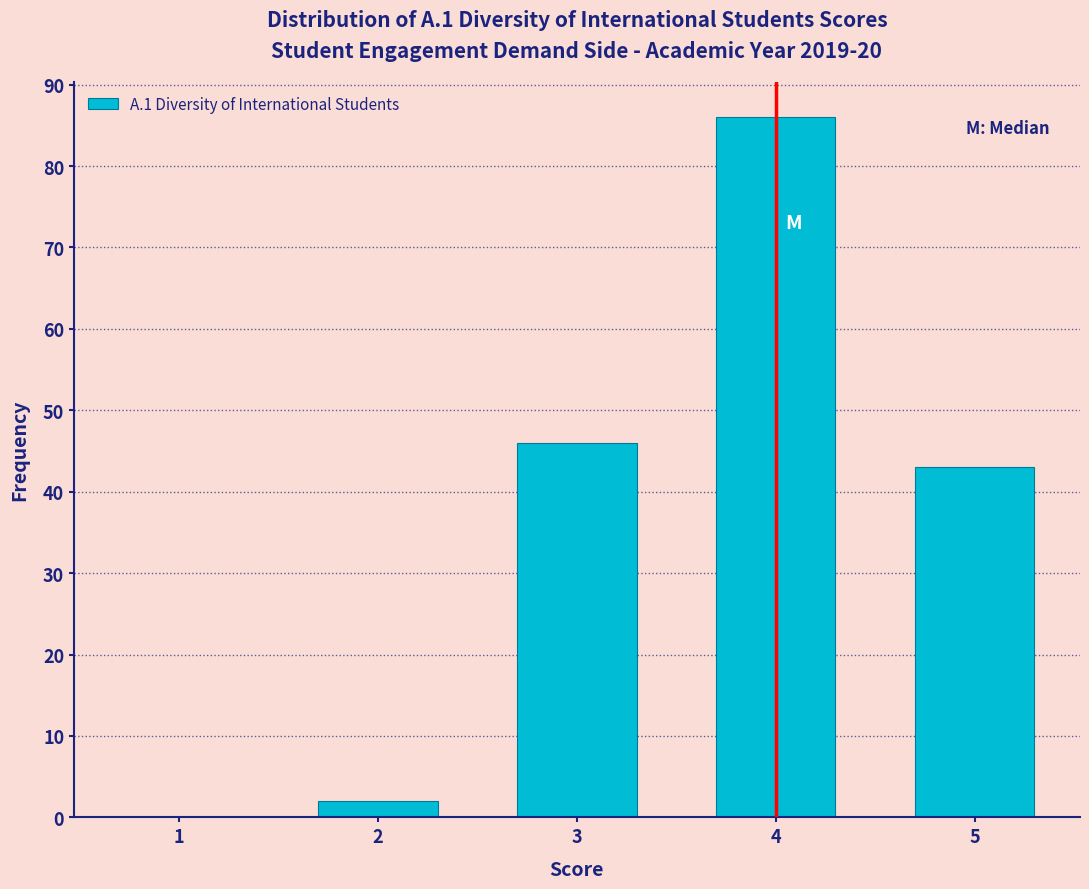

Reading right to left, extract all data points from this chart.

5=43	4=86	3=46	2=2	1=0